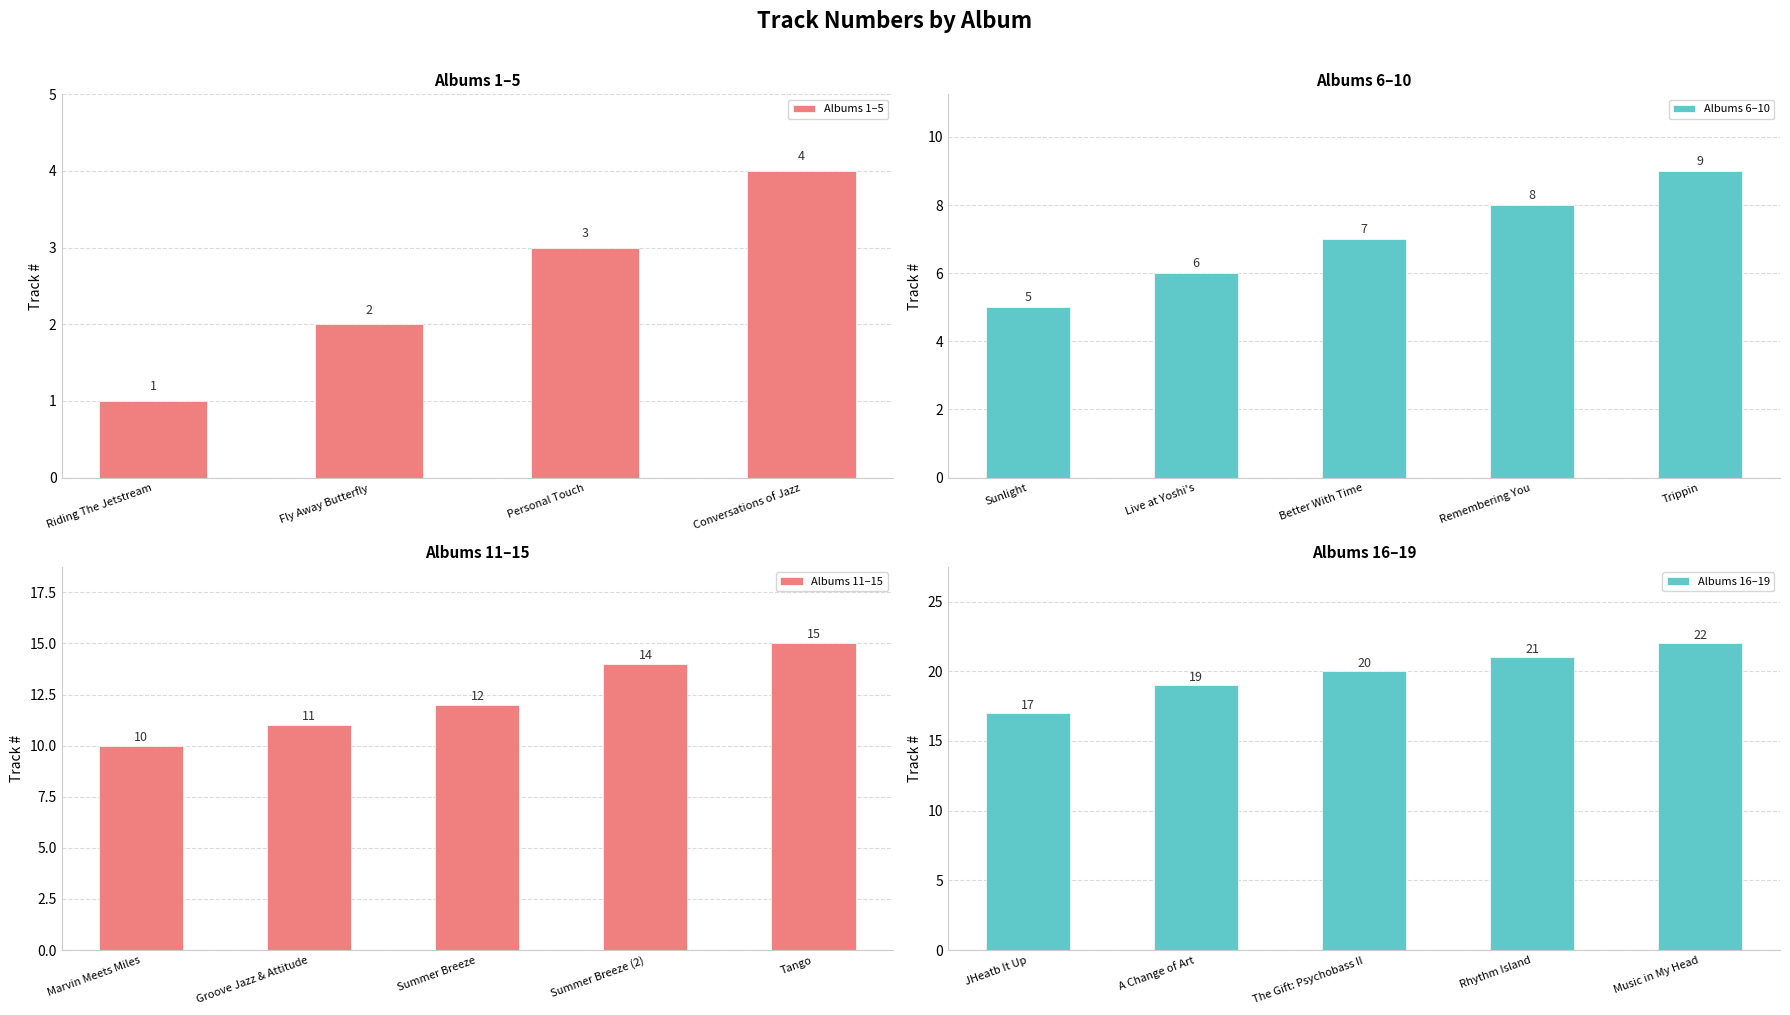

Count the number of categories in the chart.

19